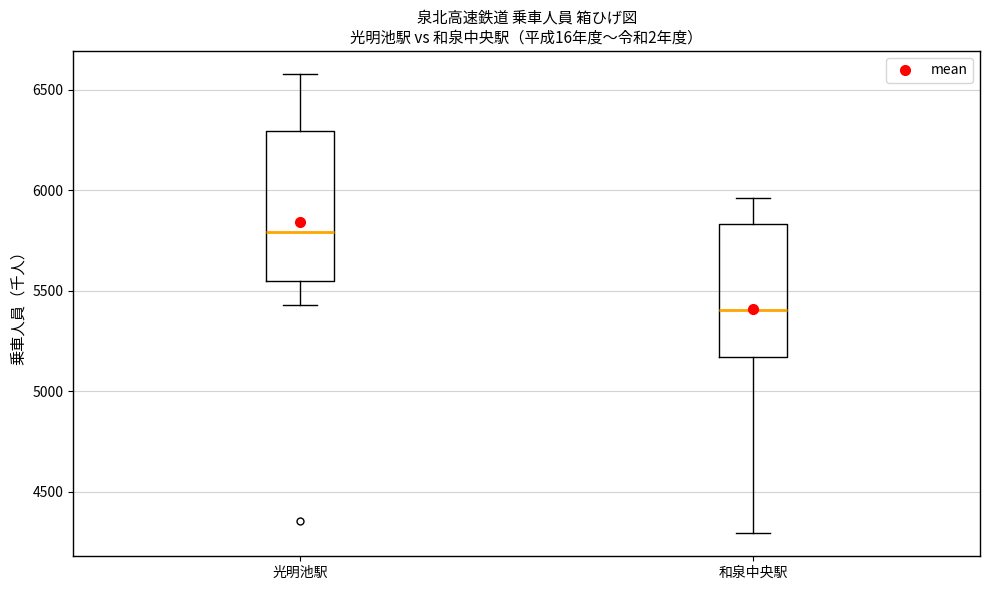

Which box is the tallest, from its lower edge to its upper edge?

光明池駅